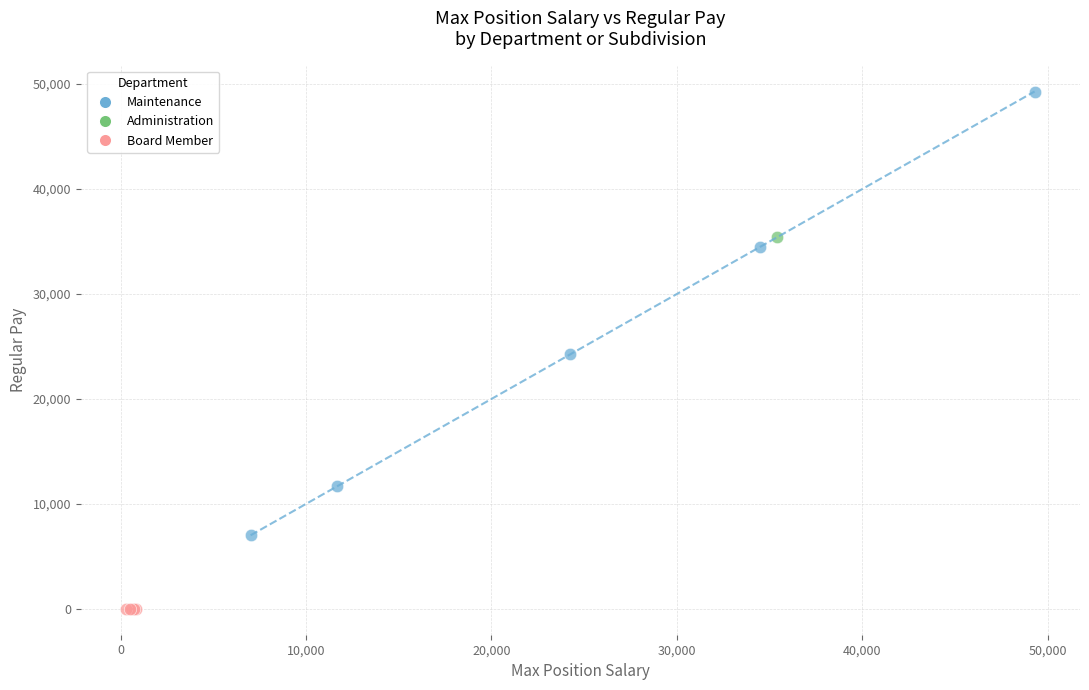

Which series contains the highest Y value?

Maintenance